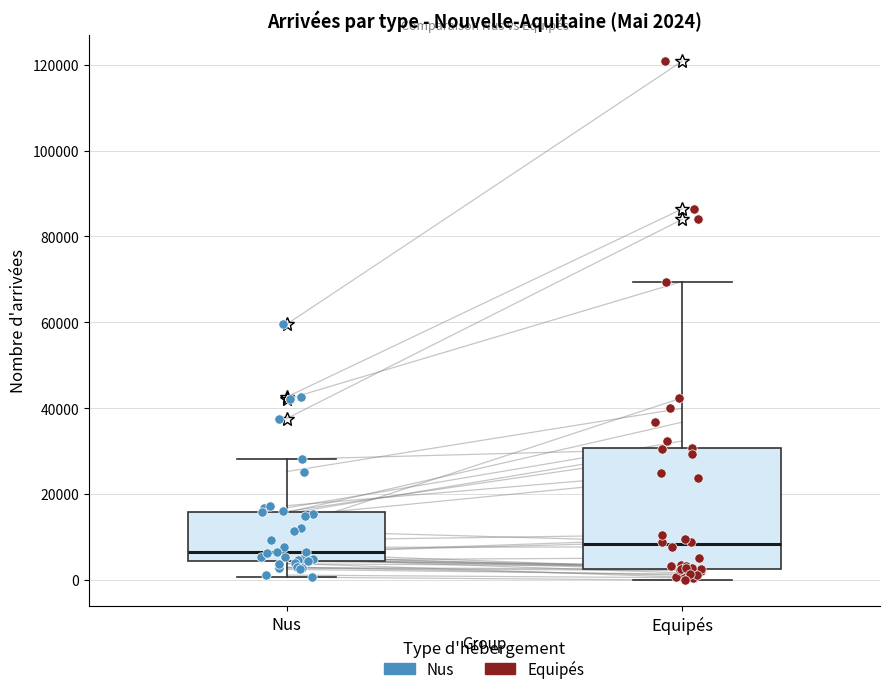

Comparing the boxes themselves (not the whiskers), which one is the tallest?

Equipés